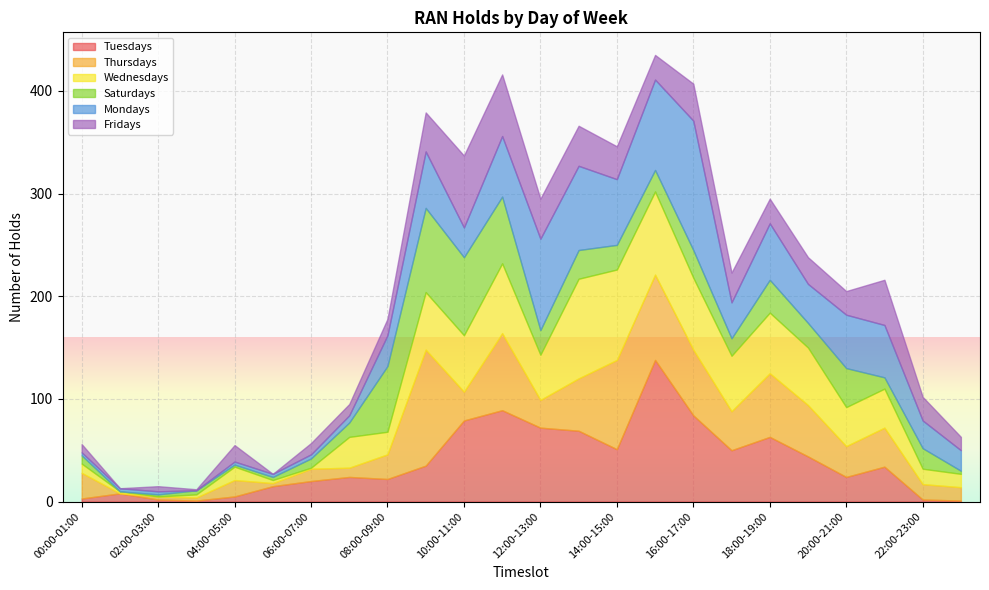

Between 14:00-15:00 and 15:00-16:00, which series saw the biggest shift?

Tuesdays